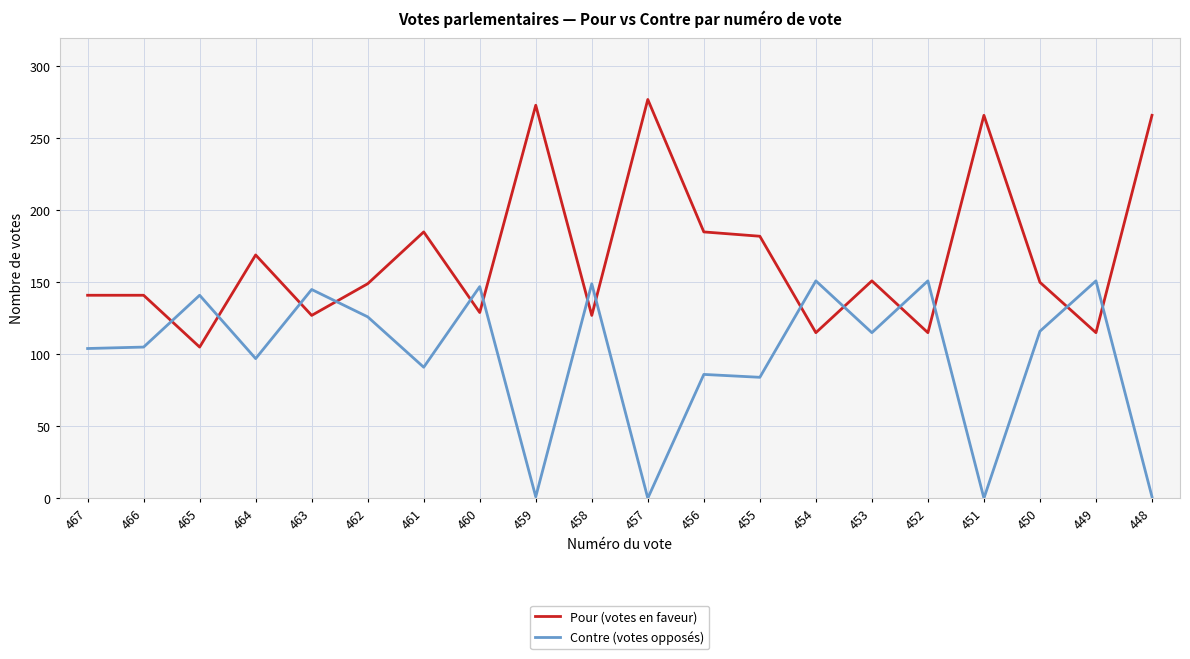

What is the total value across all series at 448?

267